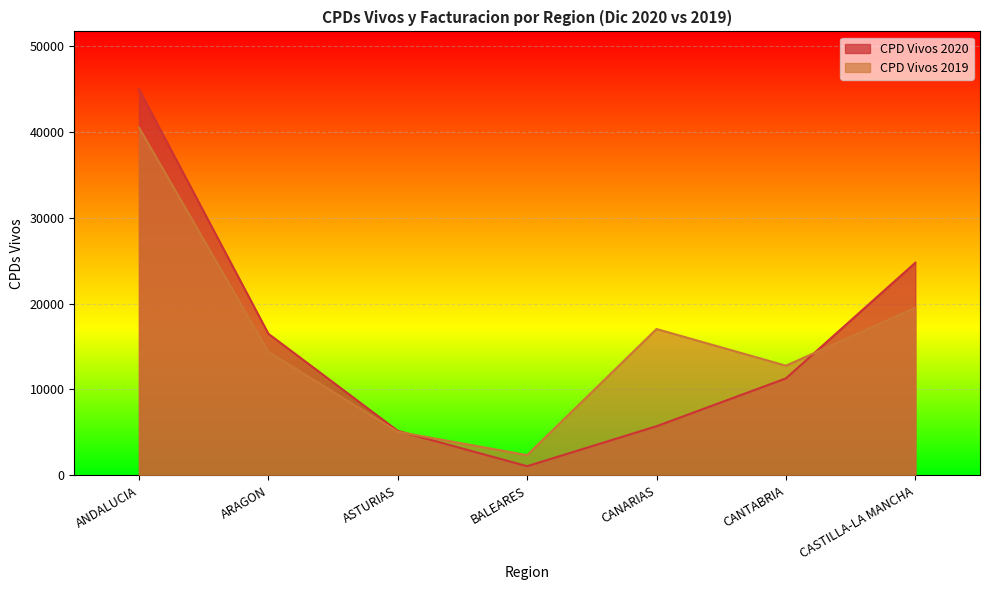

The value of CPD Vivos 2020 at BALEARES is 1804. True or false?

False